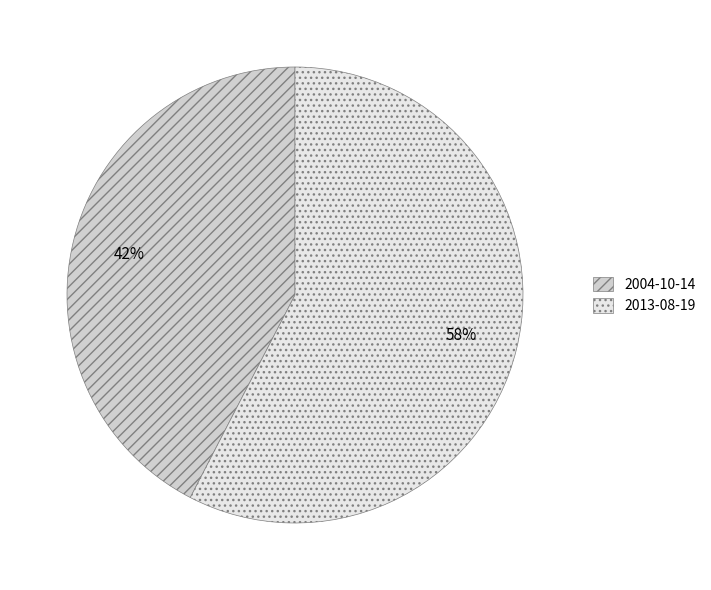

How many segments does this pie chart have?

2